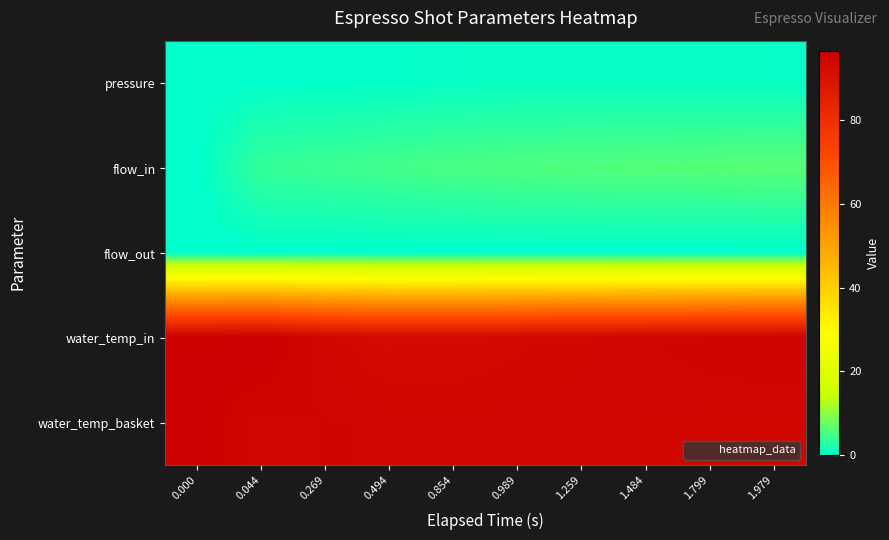

Reading left to right, extract all data points from this chart.

pressure: 0.000=0.0	0.044=0.2	0.269=0.2	0.494=0.3	0.854=0.5	0.989=0.6	1.259=0.6	1.484=0.6	1.799=0.6	1.979=0.6
flow_in: 0.000=0.0	0.044=3.8	0.269=4.3	0.494=4.8	0.854=5.2	0.989=5.6	1.259=5.9	1.484=6.0	1.799=6.2	1.979=6.4
flow_out: 0.000=0.0	0.044=0.0	0.269=0.0	0.494=0.0	0.854=0.0	0.989=0.0	1.259=0.0	1.484=0.0	1.799=0.0	1.979=0.0
water_temp_in: 0.000=96.0	0.044=96.6	0.269=94.1	0.494=92.5	0.854=92.6	0.989=93.2	1.259=93.9	1.484=94.3	1.799=94.8	1.979=95.0
water_temp_basket: 0.000=96.0	0.044=94.2	0.269=94.4	0.494=94.3	0.854=94.3	0.989=94.3	1.259=94.1	1.484=94.0	1.799=93.8	1.979=93.9